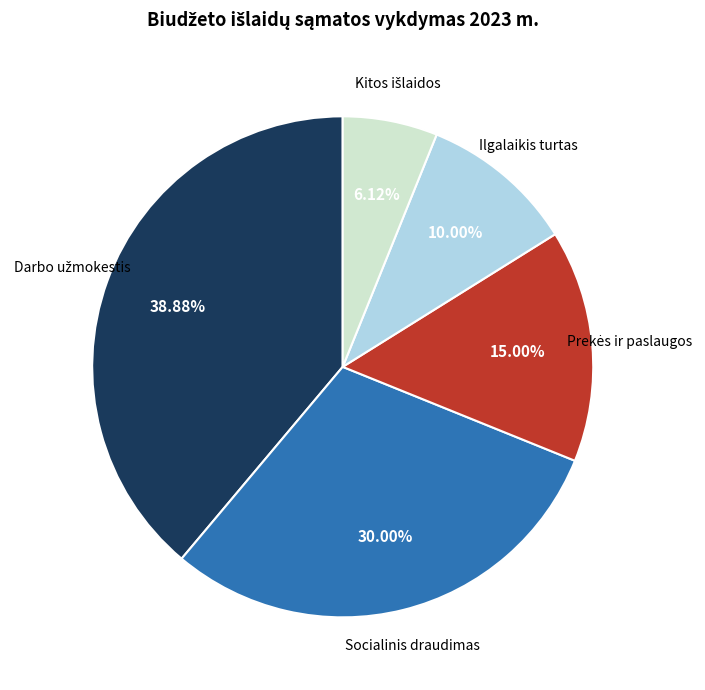

Is there a majority slice in this chart?

No